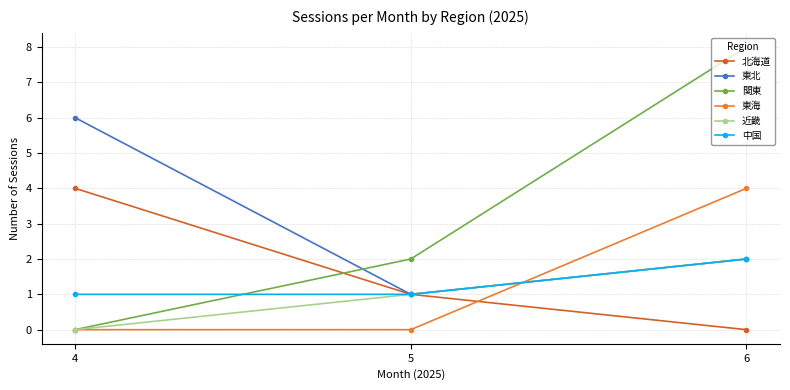

What is the value of the 東北 point at the 2nd from the left?

1